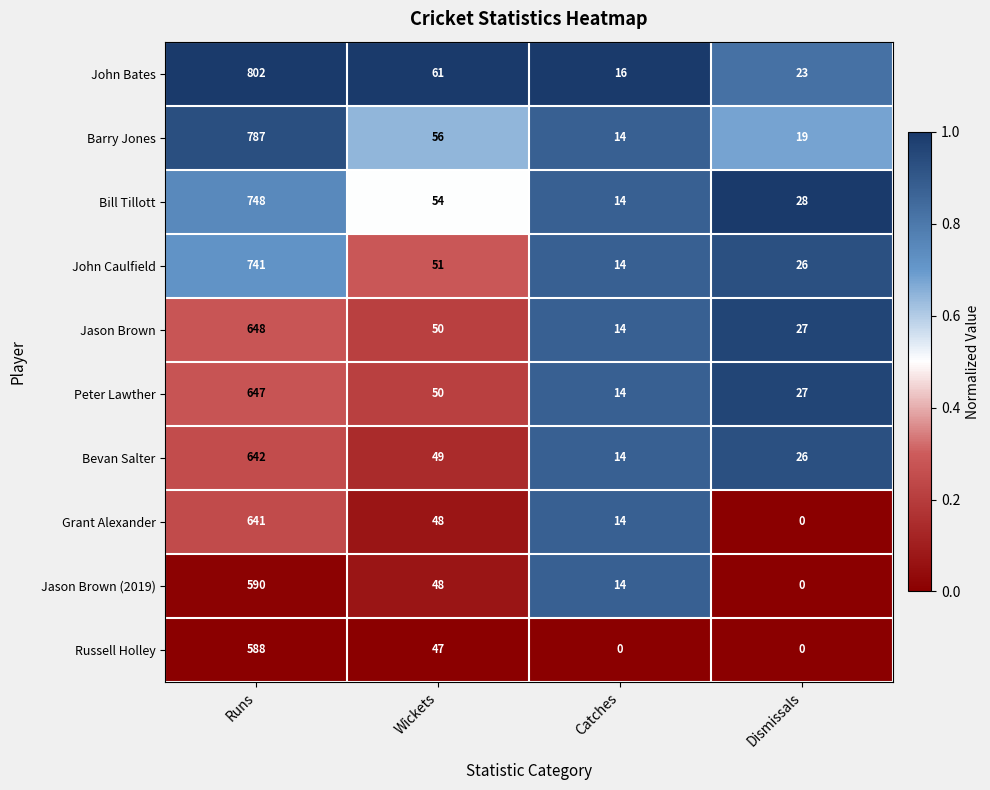

The Jason Brown series shows 1085 at Runs. True or false?

False